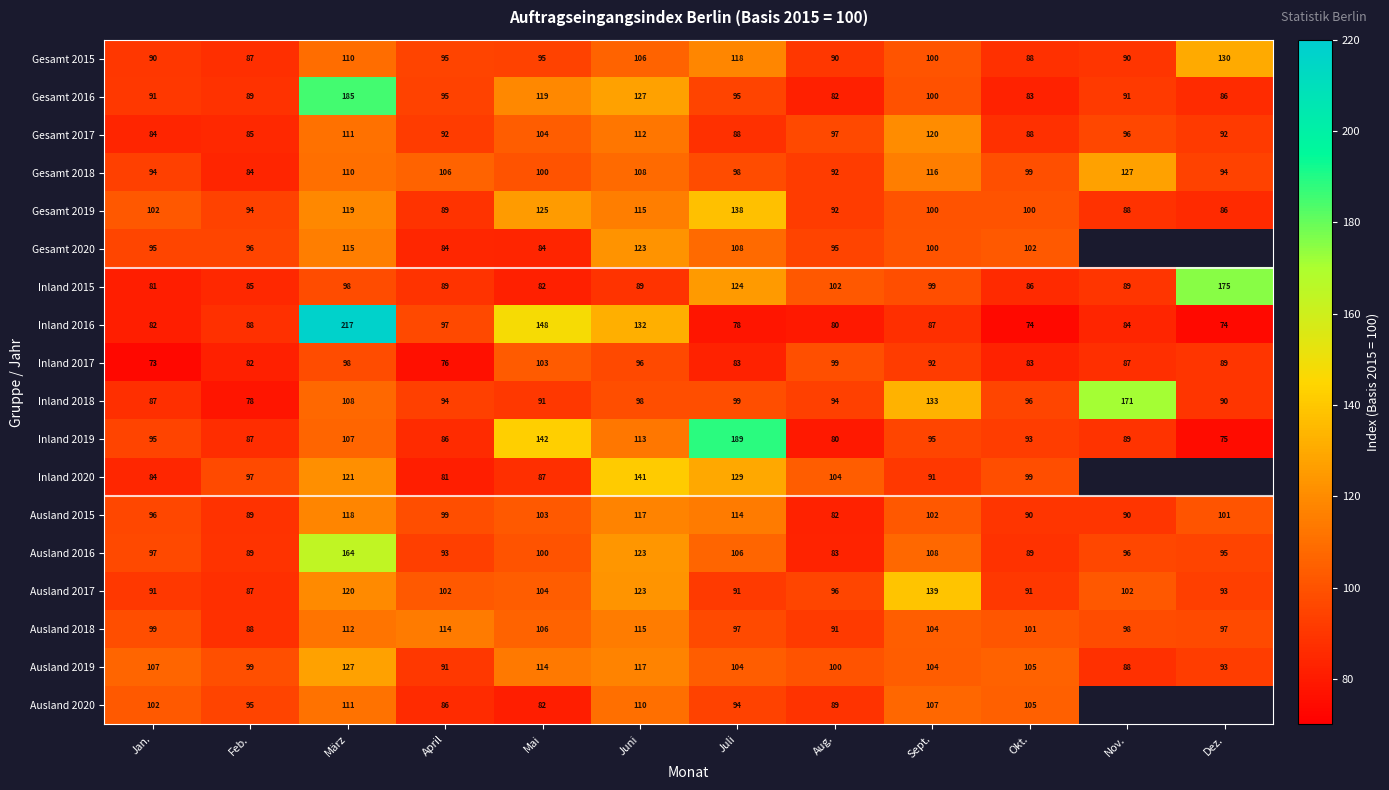

True or false: Gesamt 2020 has a value of 145.3 at Aug..

False